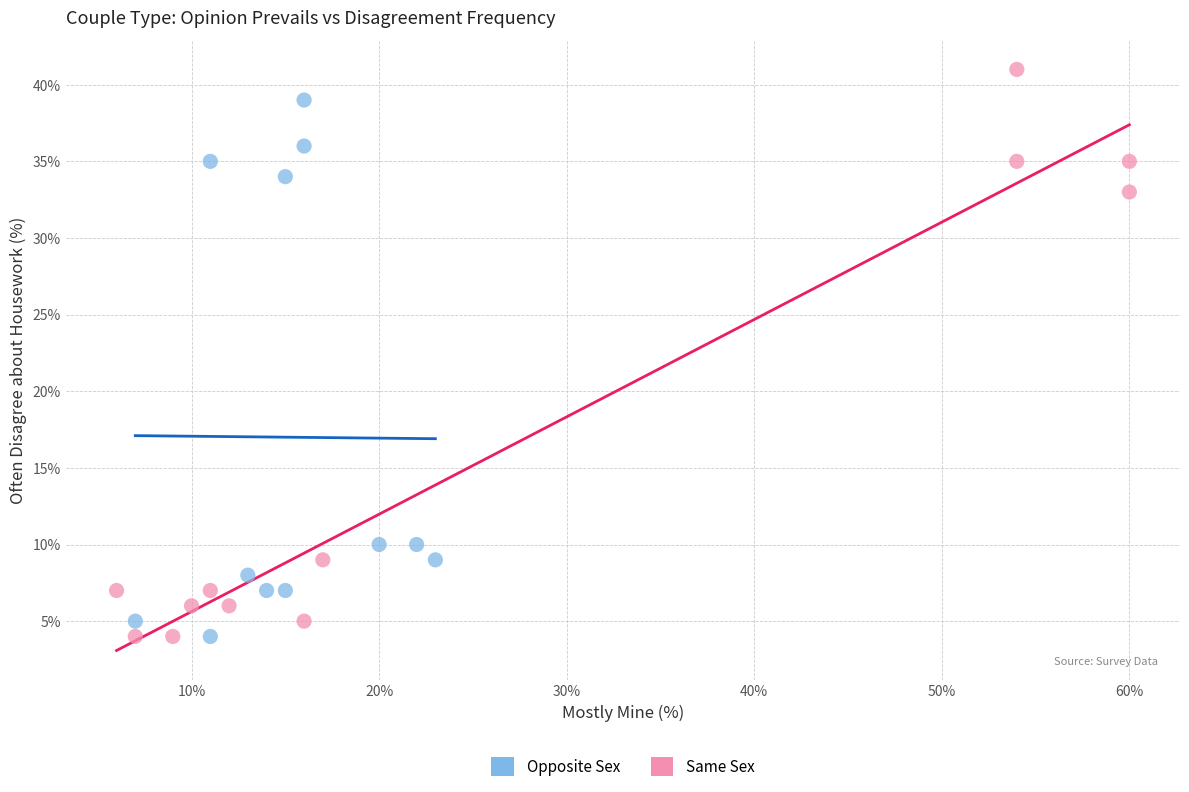

Which series has the largest Y range (max minus min)?

Same Sex